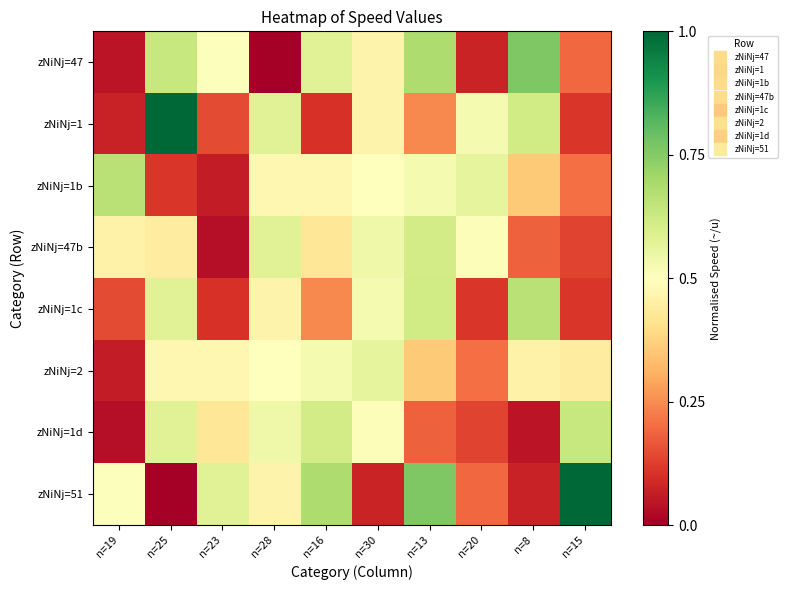

At which category does the chart reach its peak across all series?

n=25